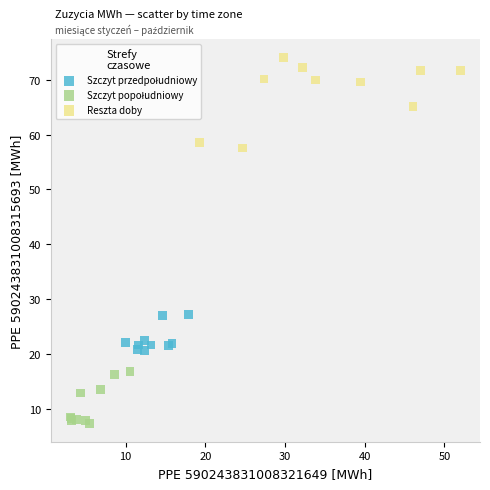

Which series has the largest Y range (max minus min)?

Reszta doby